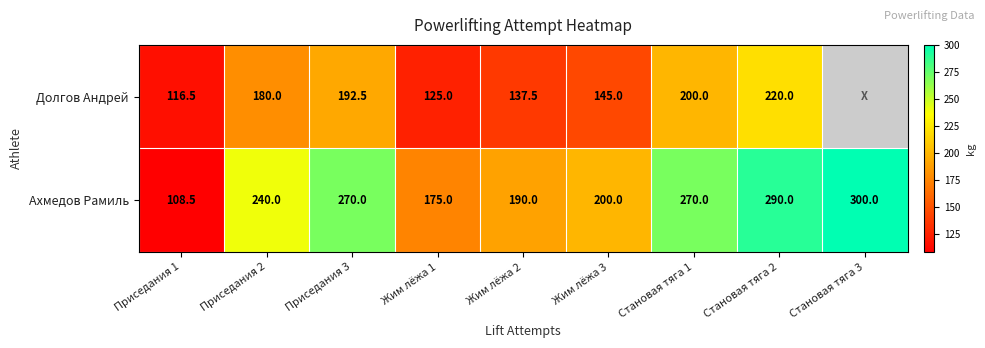

What value does the Ахмедов Рамиль series have at Жим лёжа 3?

200.0